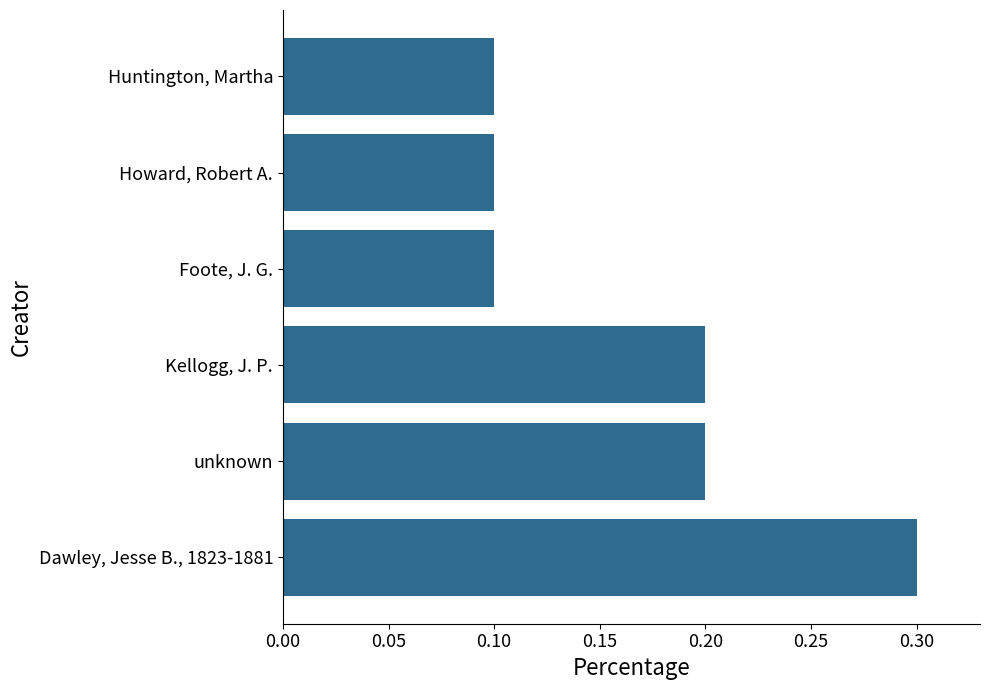

Count the values in the range 0 to 1.

6